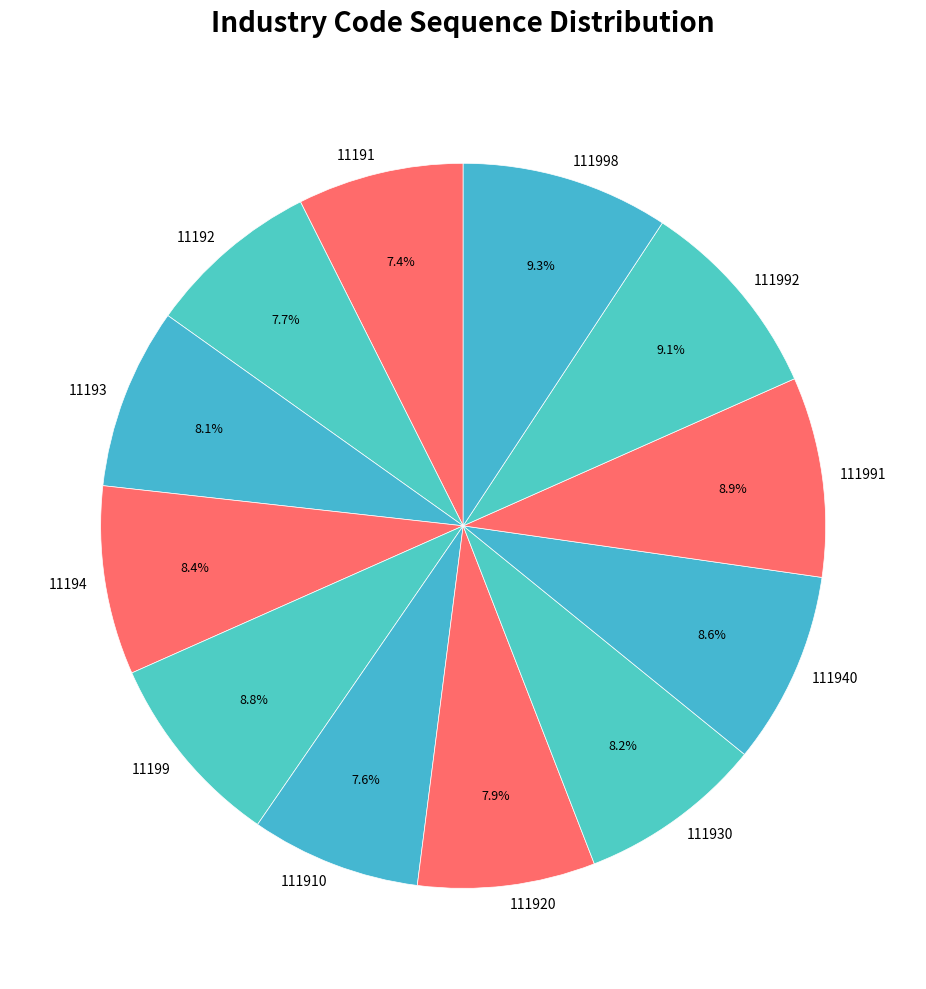

What is the ratio of the value at 111910 to the value at 111992?

0.8